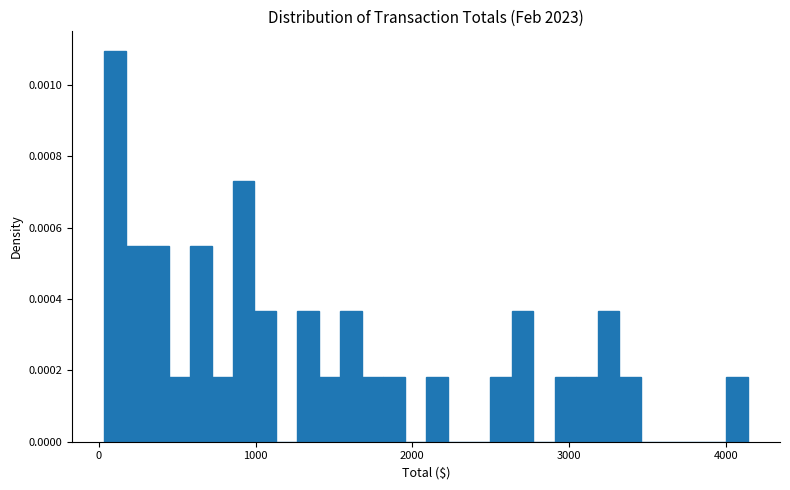

Read against the x-axis, roughly where is the centre of the tallest bar?

100